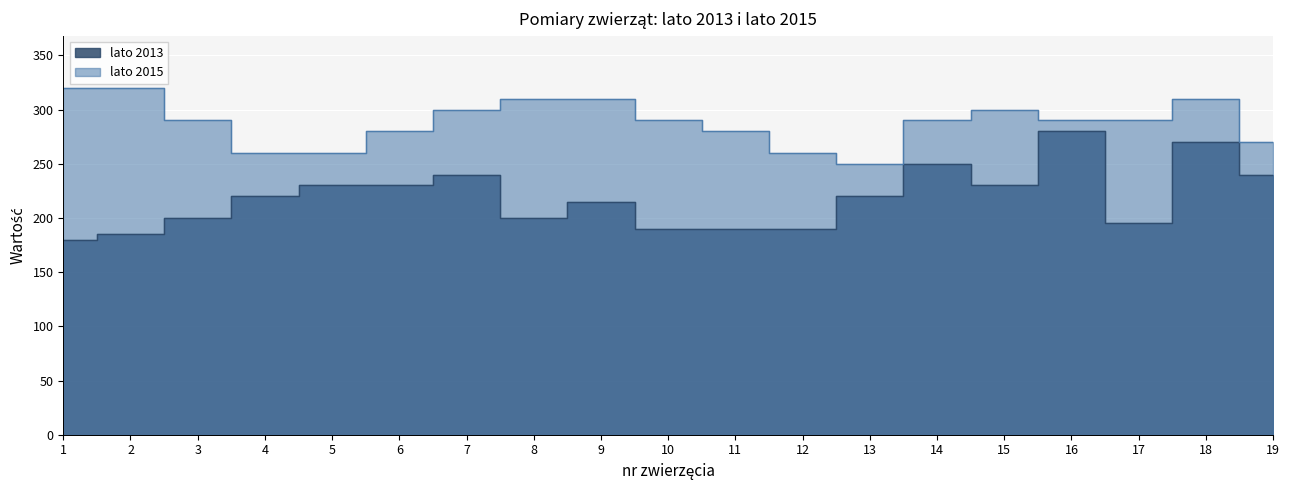

What is the minimum value shown in the chart?

180